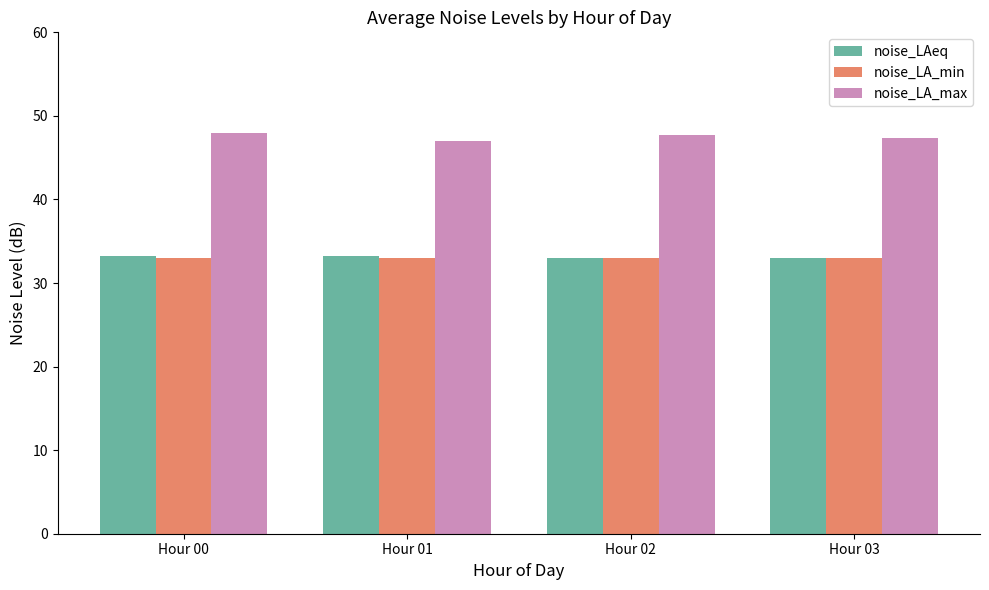

What is the minimum value for noise_LA_min?

33.0